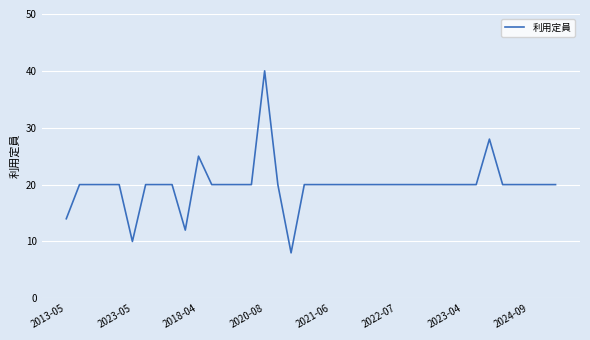

What is the greatest value displayed?

40